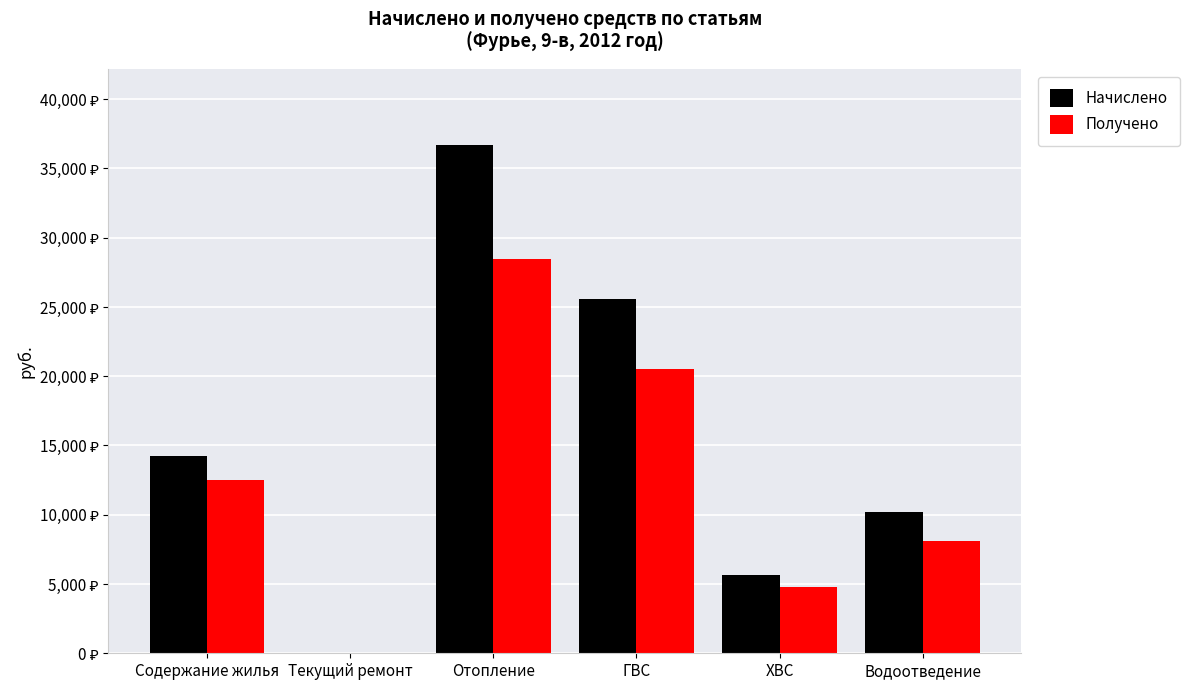

Does the chart contain stacked bars?

No